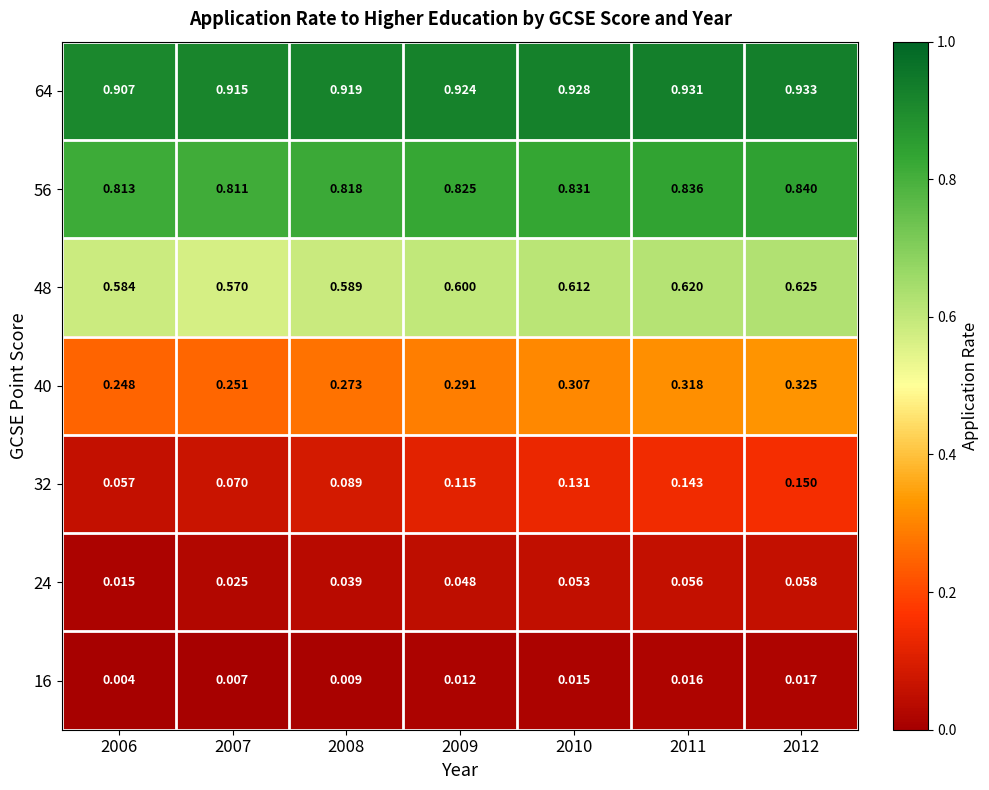

At which category does the chart reach its peak across all series?

2012